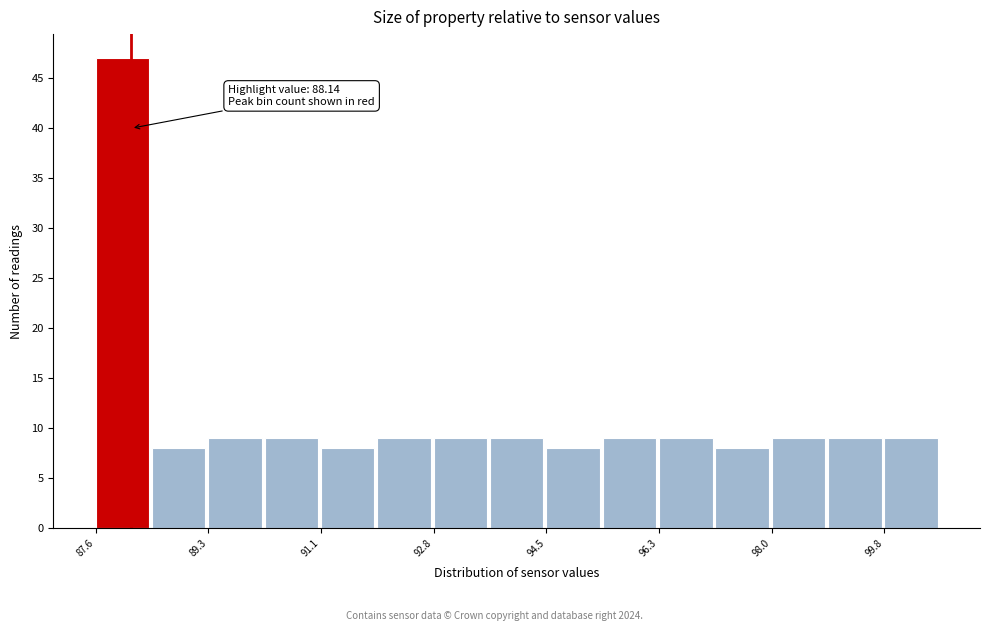

Which range on the x-axis has the tallest bar?

87.6 to 88.4